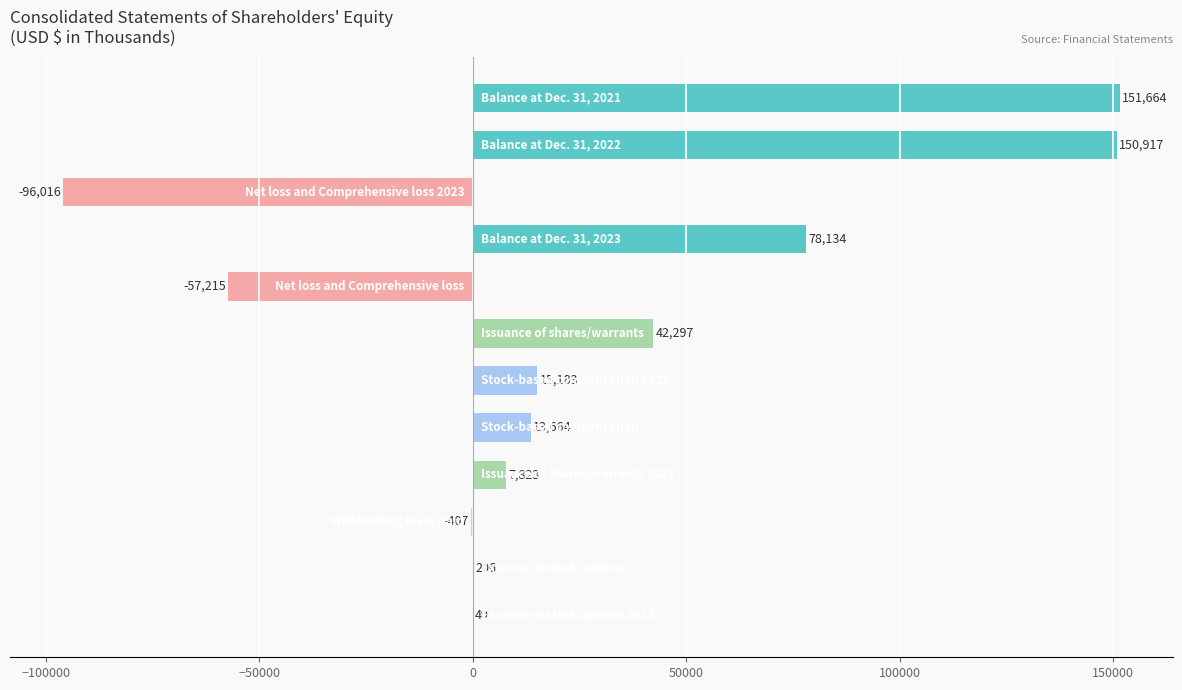

What is the sum of all values?

306299